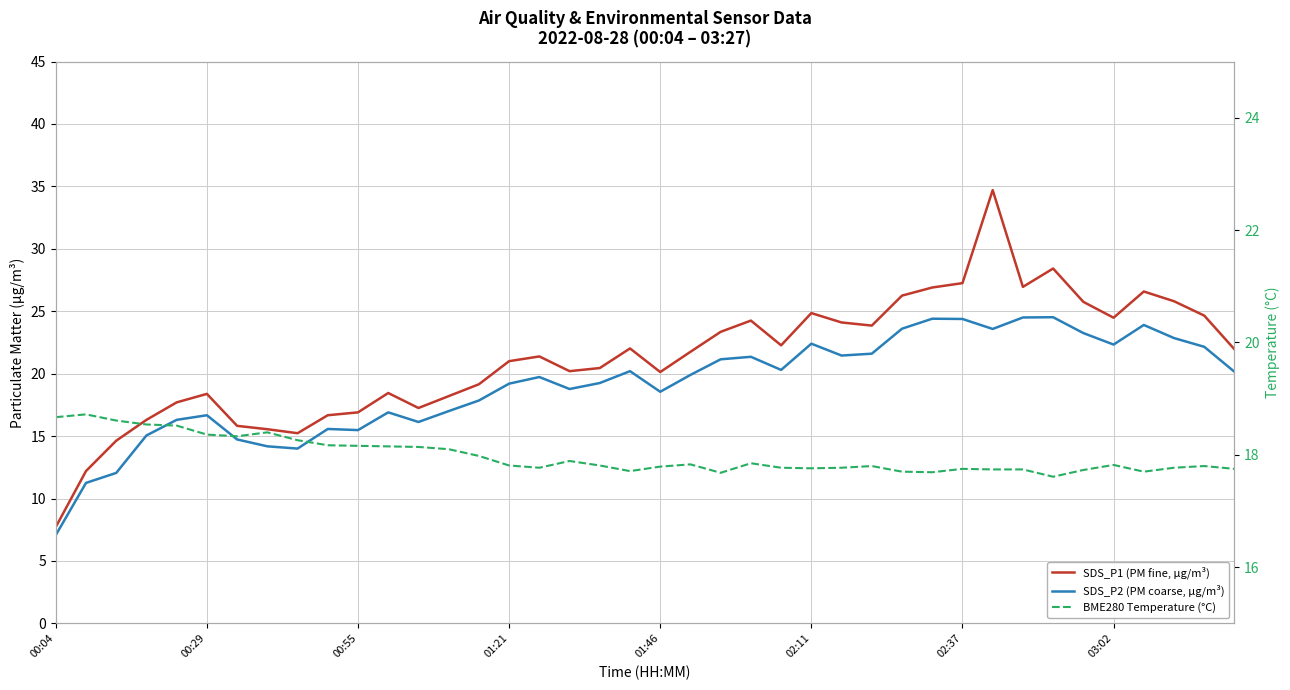

How many values in the SDS_P1 (PM fine, µg/m³) series exceed 21?

21